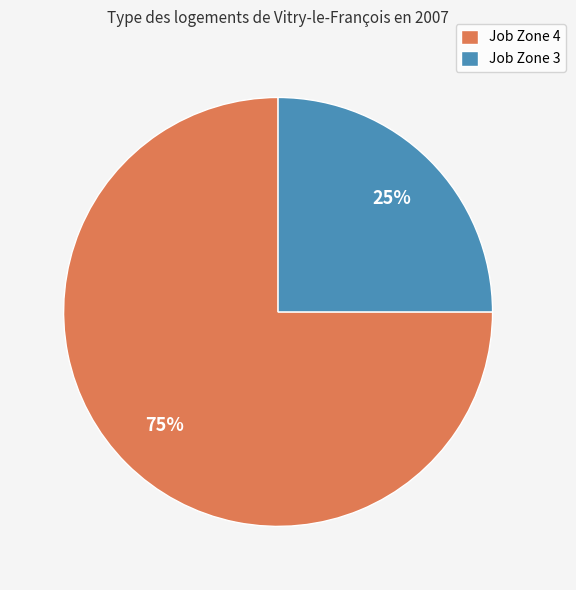

What percentage is the Job Zone 4 slice, to the nearest percent?

75%